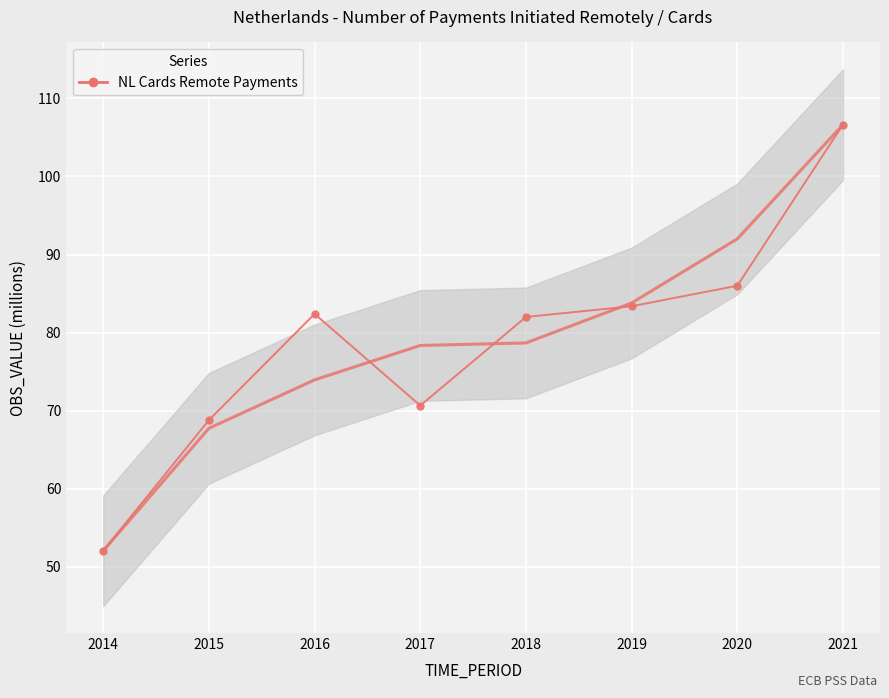

What is the average value?

79.0